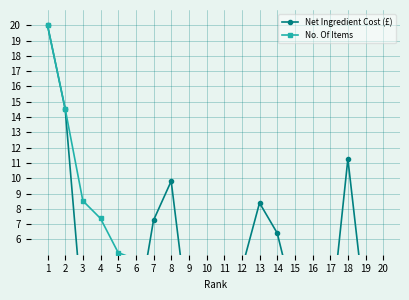

Which category has the lowest value across all series?

20